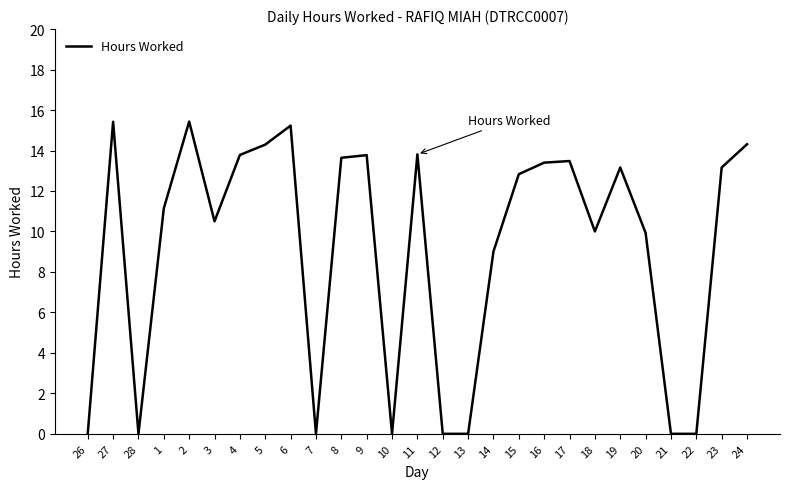

What is the change in value from 3 to 7?

-10.5